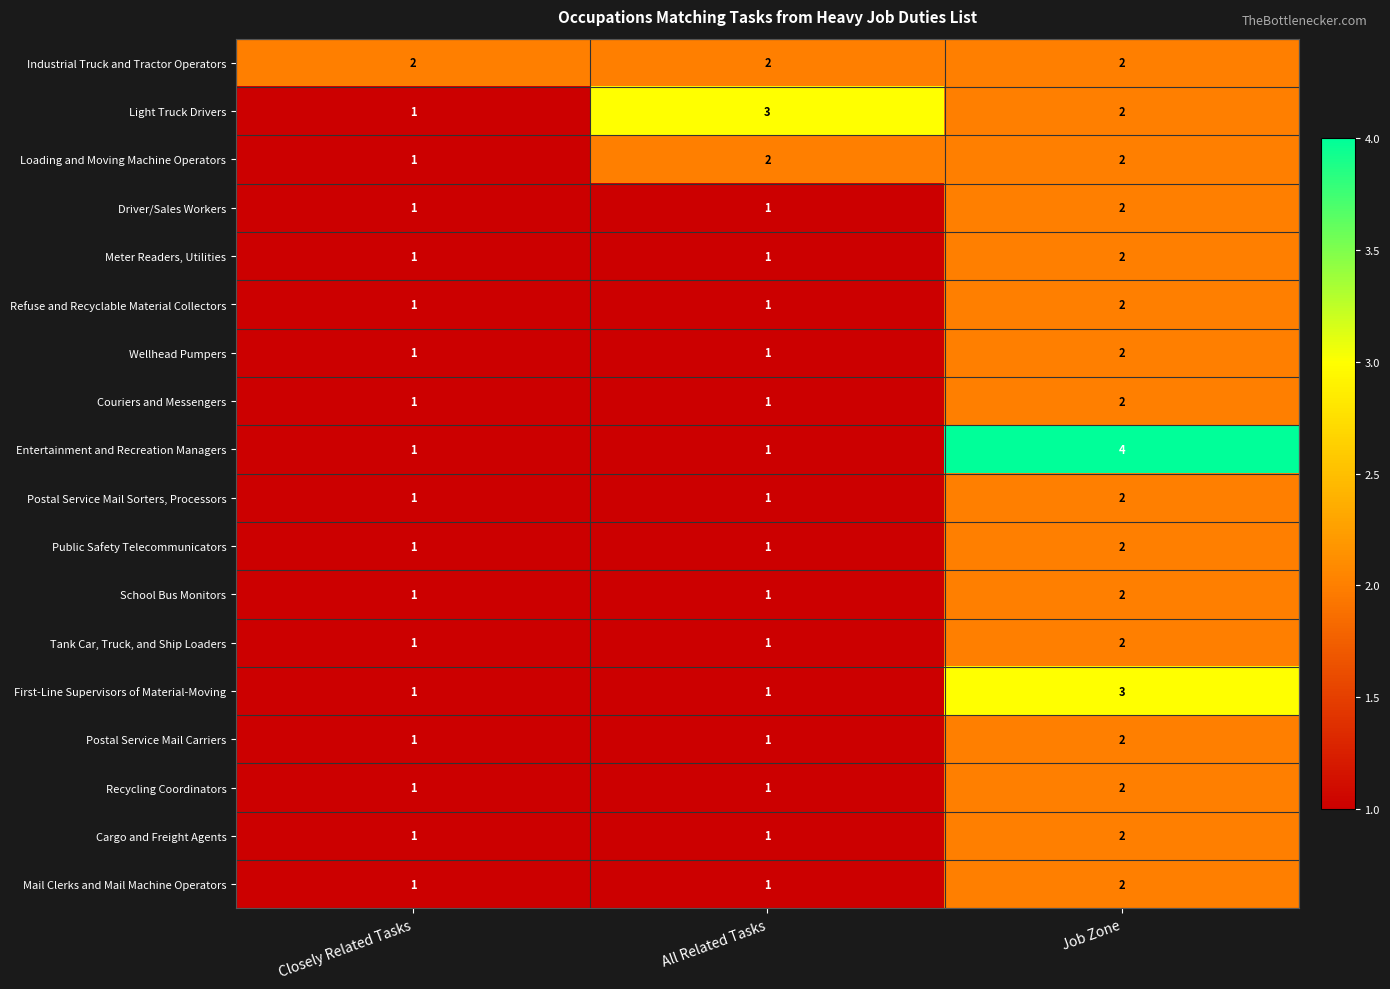

Which category has the highest value across all series?

Job Zone